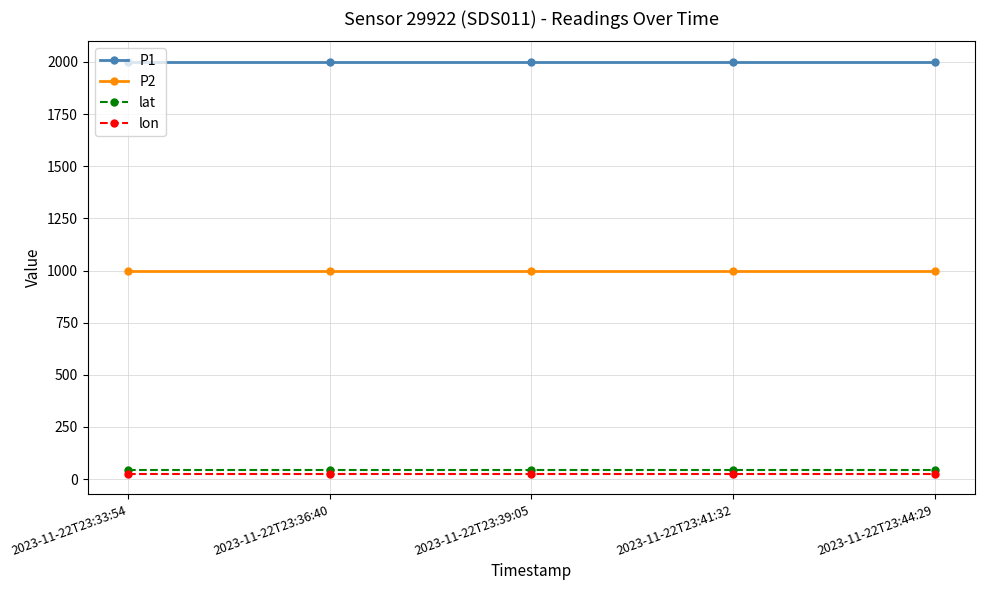

True or false: lat has a value of 43.7 at 2023-11-22T23:33:54.

True